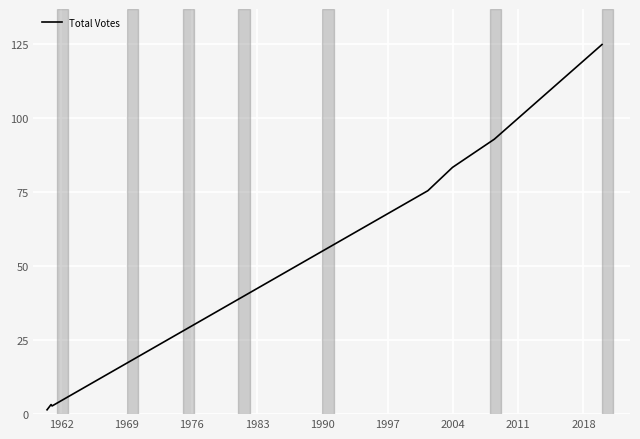

Count the number of categories in the chart.

7